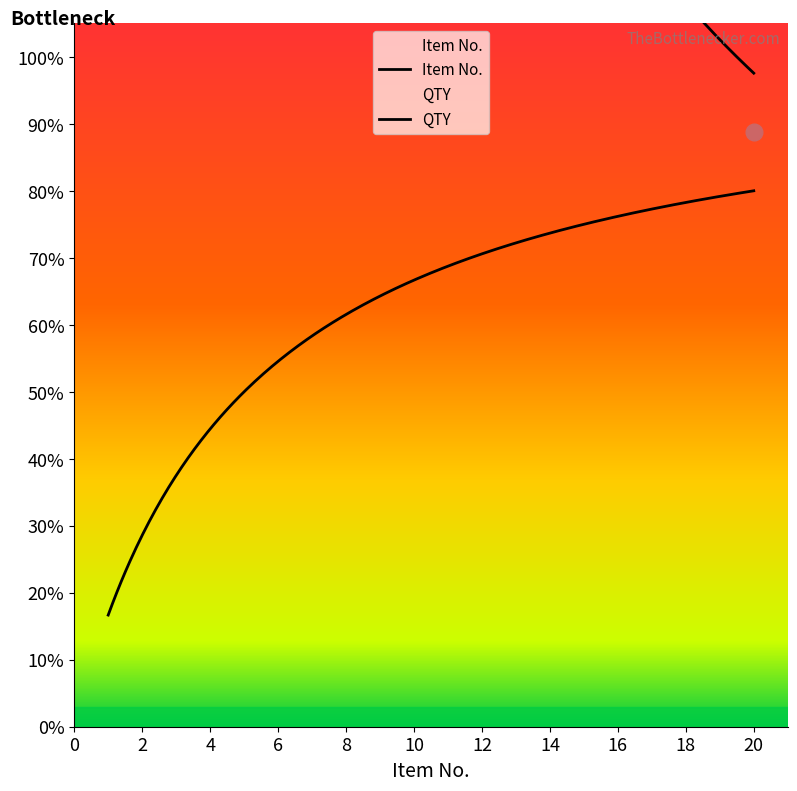

What is the value of the Item No. point at the 18th from the left?

18